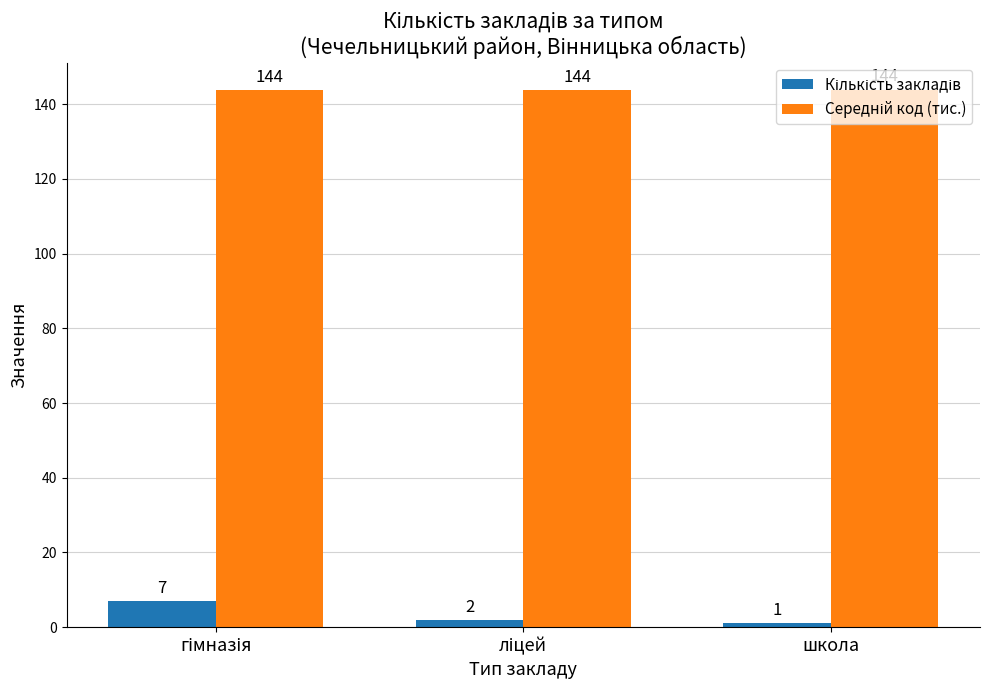

What is the greatest value displayed?

143.9